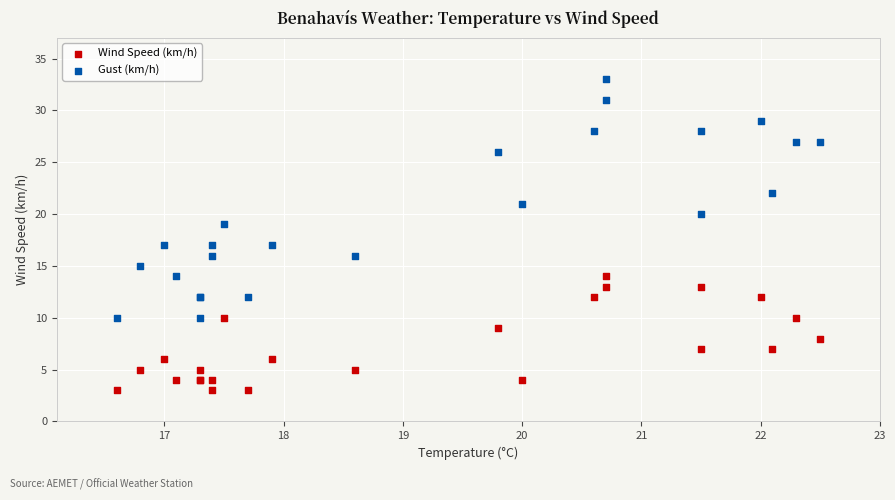

Which series contains the highest Y value?

Gust (km/h)